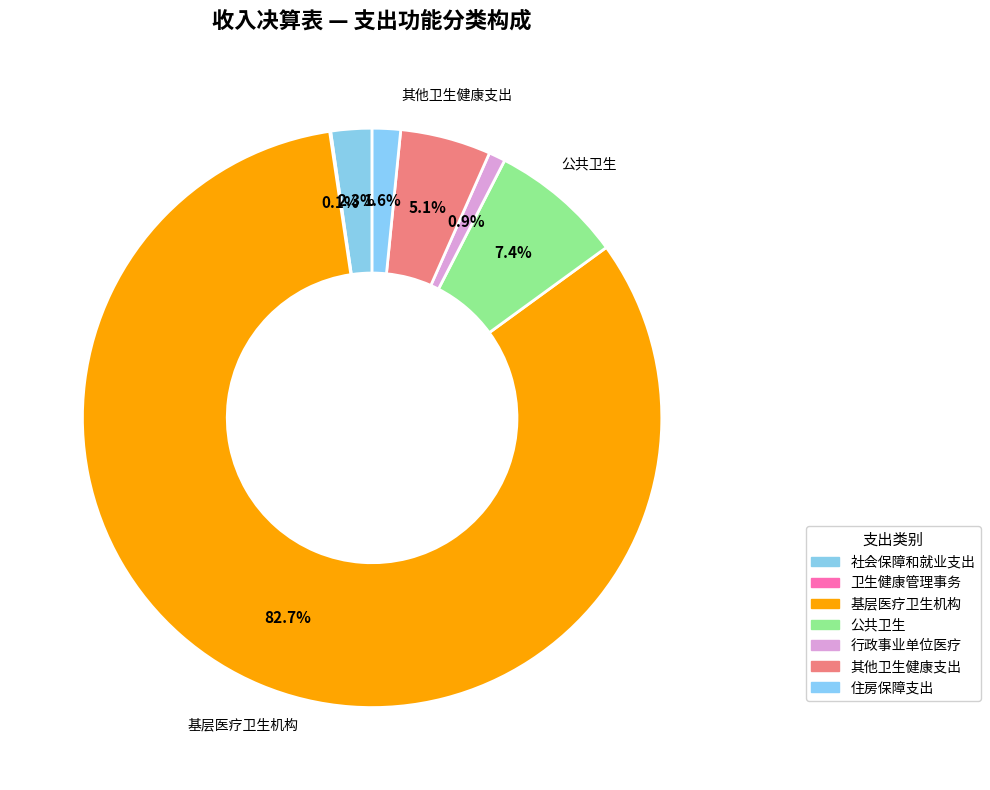

What is the change in value from 基层医疗卫生机构 to 行政事业单位医疗?

-723.5